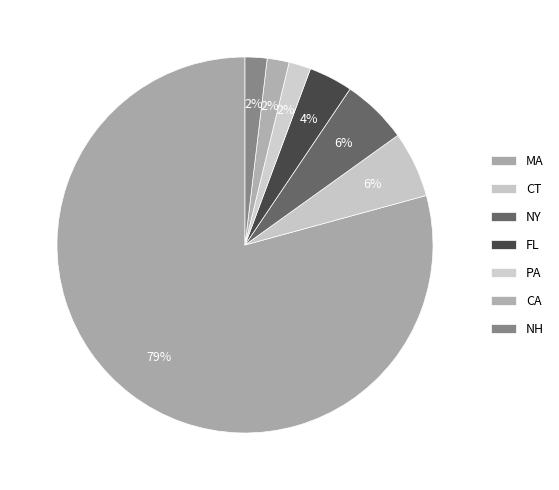

Rank the categories by value from lowest to highest.

PA, CA, NH, FL, CT, NY, MA